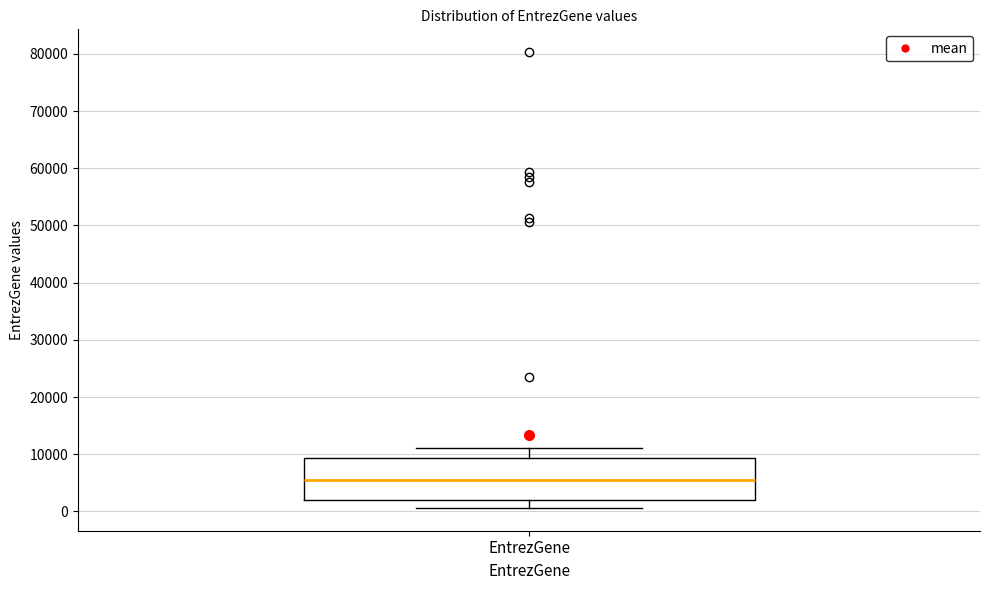

Read this box plot against the y-axis: the position of the median line, the range covered by the box, and the ends of both whiskers. The values are not printed on the chart, so give them approximately, as read against the axis.

median 5000, box 2000 to 9000, whiskers 1000 to 11000